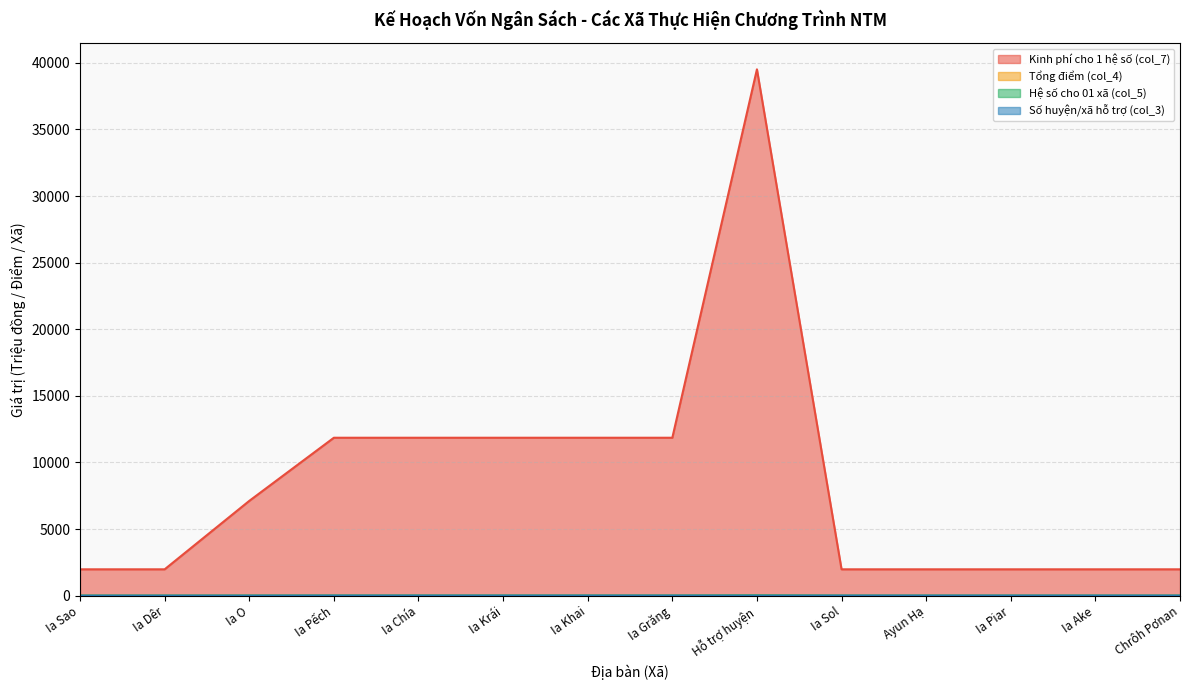

What position from the right is Ia Grăng?

7